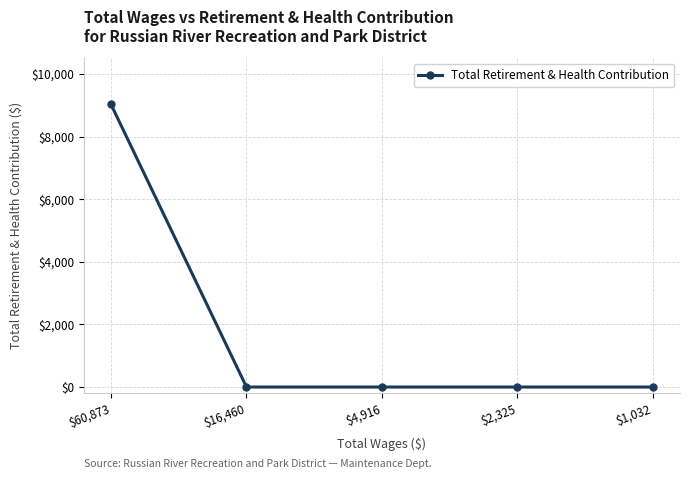

What is the label of the 1st point from the right?

$1,032